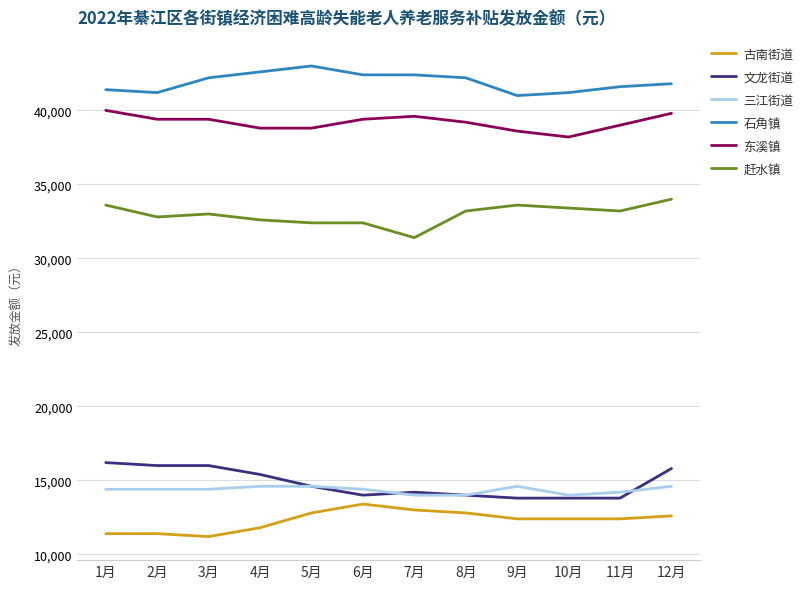

How many lines are shown in the chart?

6